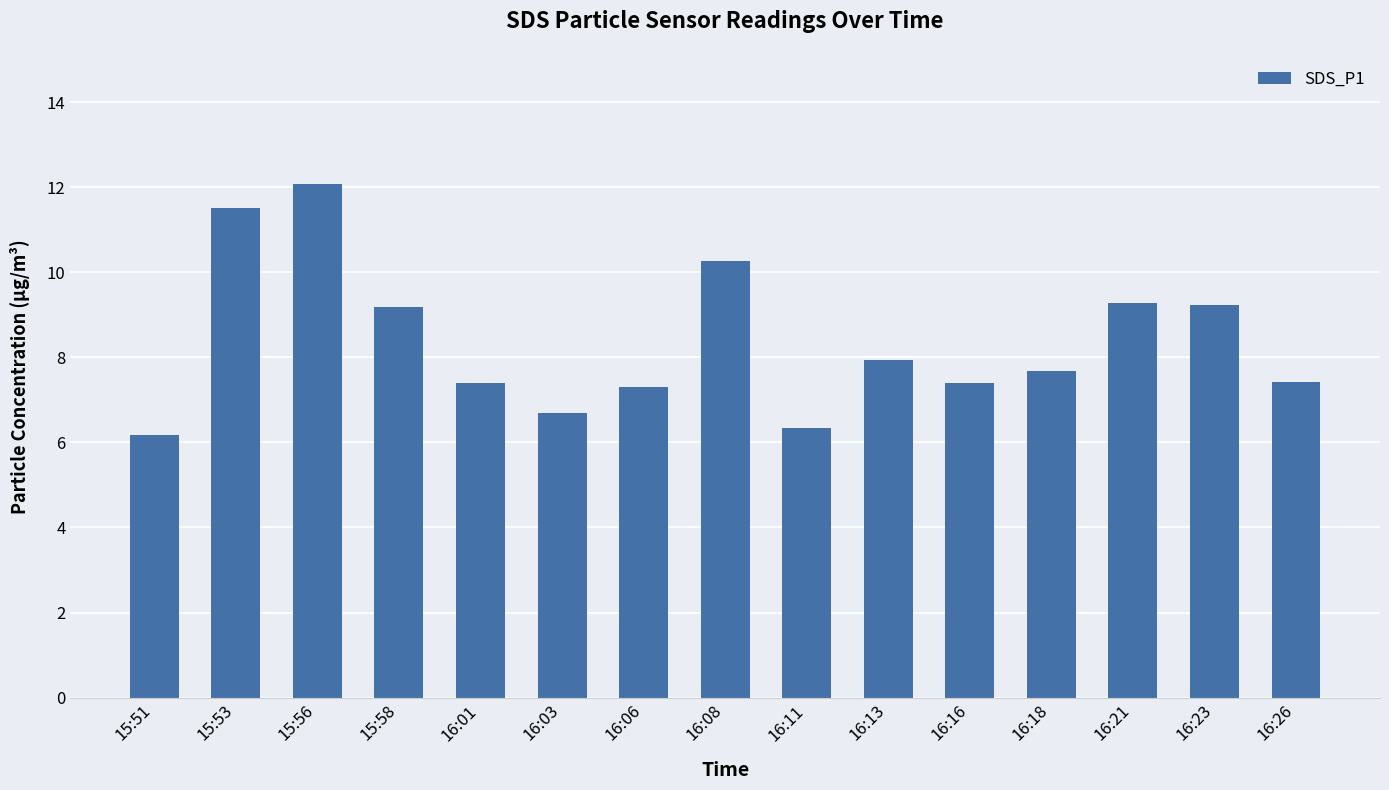

Where does the data first go above 7?

15:53